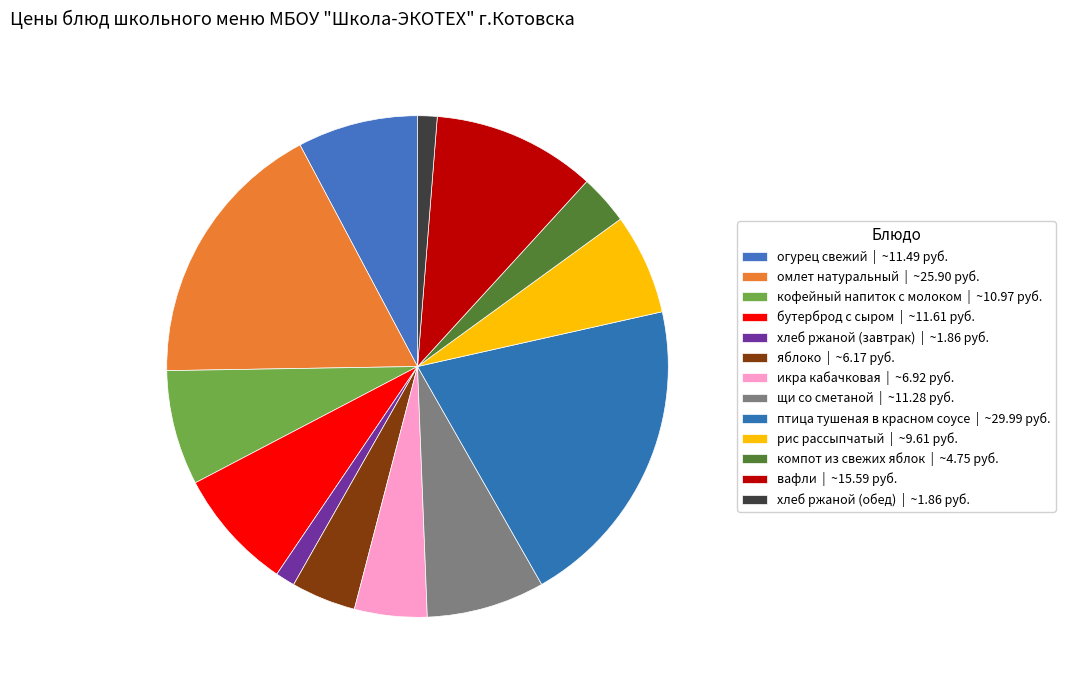

What is the smallest slice in the pie chart?

хлеб ржаной (завтрак)